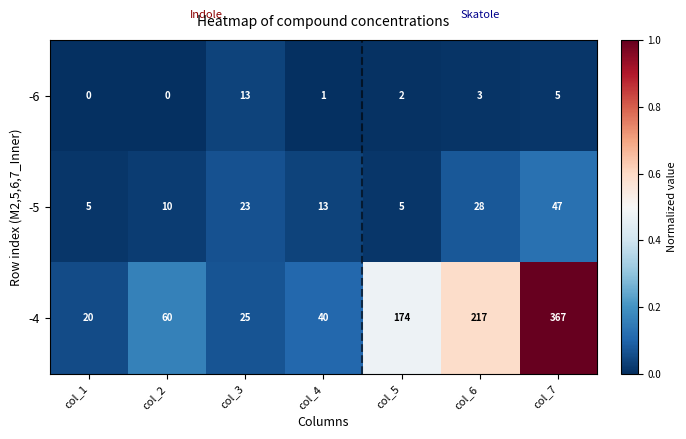

Which series has the largest total across all categories?

-4